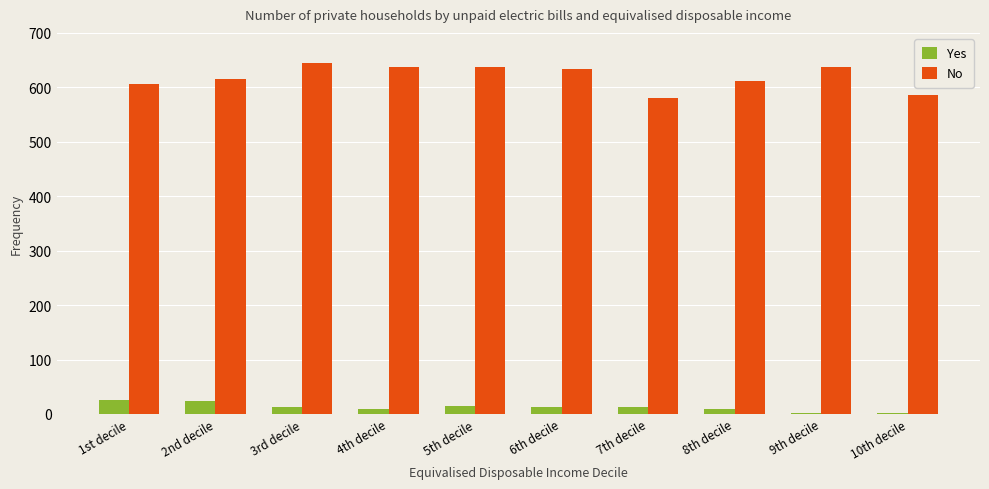

How many groups of bars are there?

10